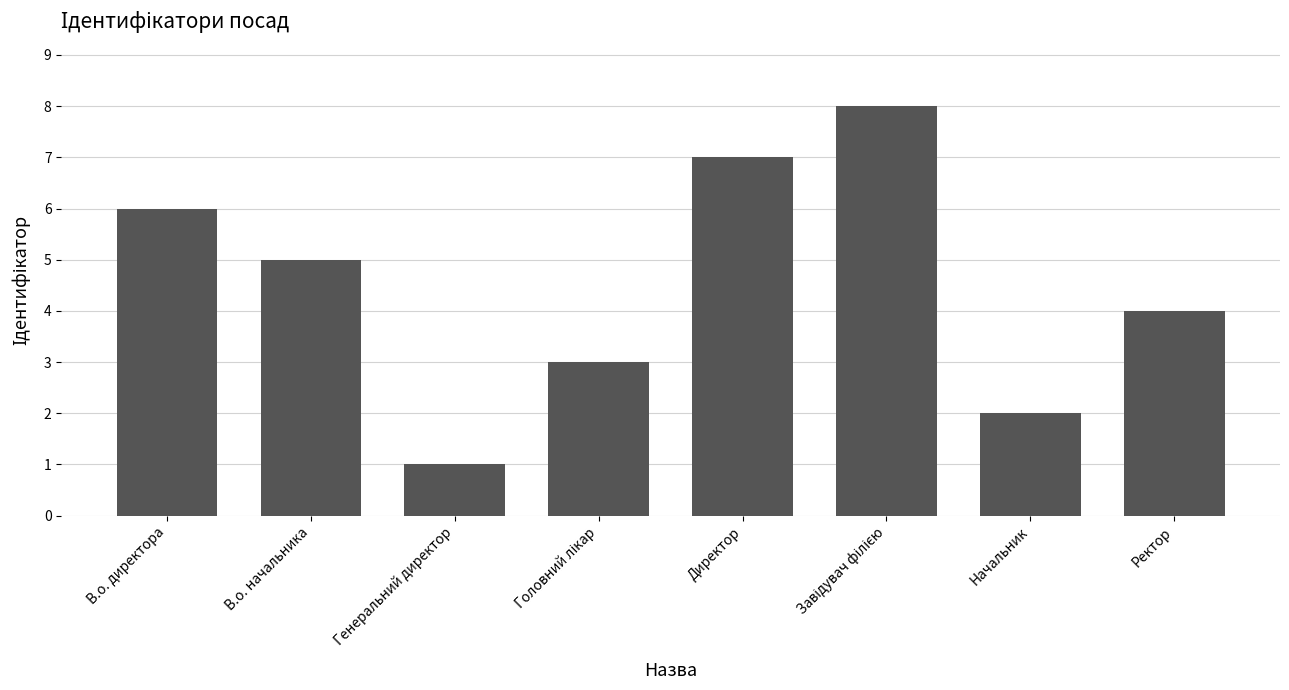

Reading left to right, transcribe all the data shown in this chart.

6	5	1	3	7	8	2	4